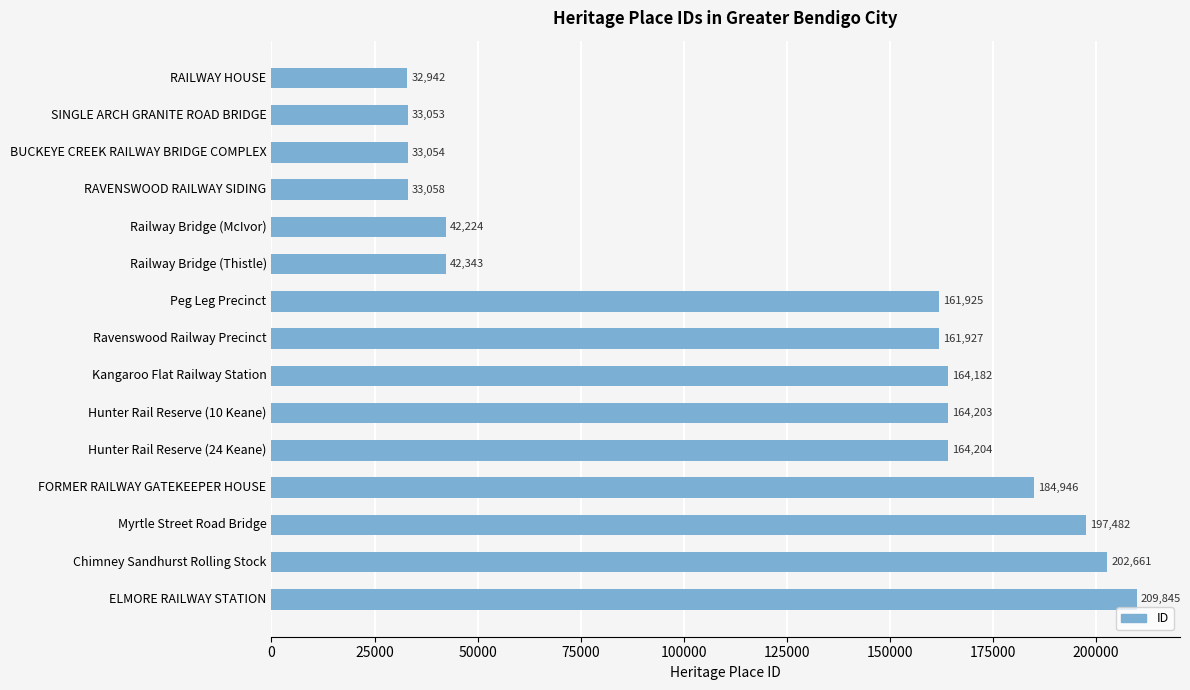

List the labels in order of value, largest first.

ELMORE RAILWAY STATION, Chimney Sandhurst Rolling Stock, Myrtle Street Road Bridge, FORMER RAILWAY GATEKEEPER HOUSE, Hunter Rail Reserve (24 Keane), Hunter Rail Reserve (10 Keane), Kangaroo Flat Railway Station, Ravenswood Railway Precinct, Peg Leg Precinct, Railway Bridge (Thistle), Railway Bridge (McIvor), RAVENSWOOD RAILWAY SIDING, BUCKEYE CREEK RAILWAY BRIDGE COMPLEX, SINGLE ARCH GRANITE ROAD BRIDGE, RAILWAY HOUSE